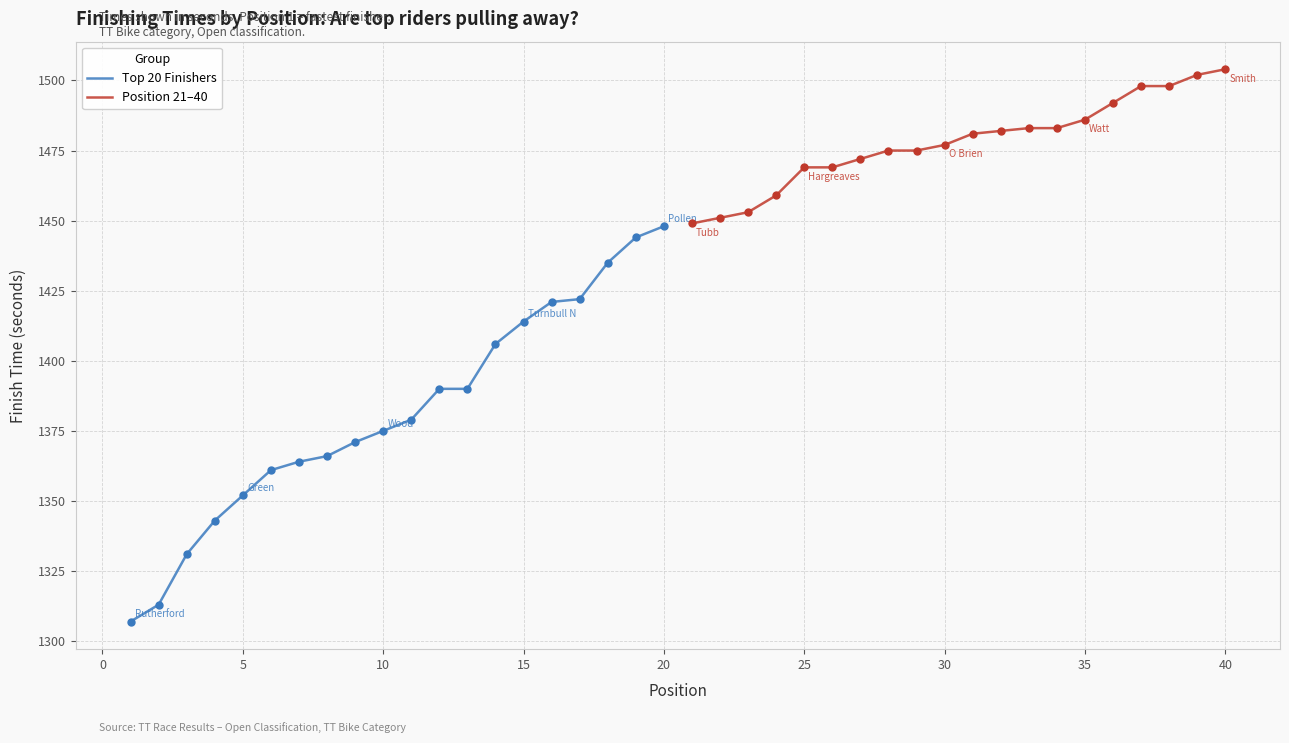

What is the maximum value for Top 20 Finishers?

1448